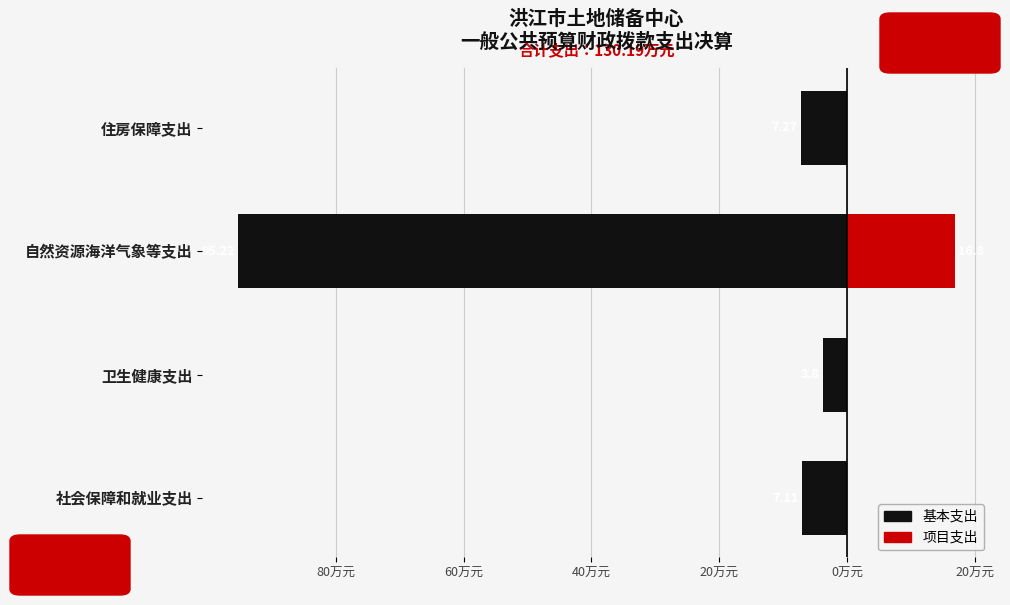

Reading right to left, extract all data points from this chart.

基本支出: -7.3	-95.2	-3.8	-7.1
项目支出: 0.0	16.8	0.0	0.0